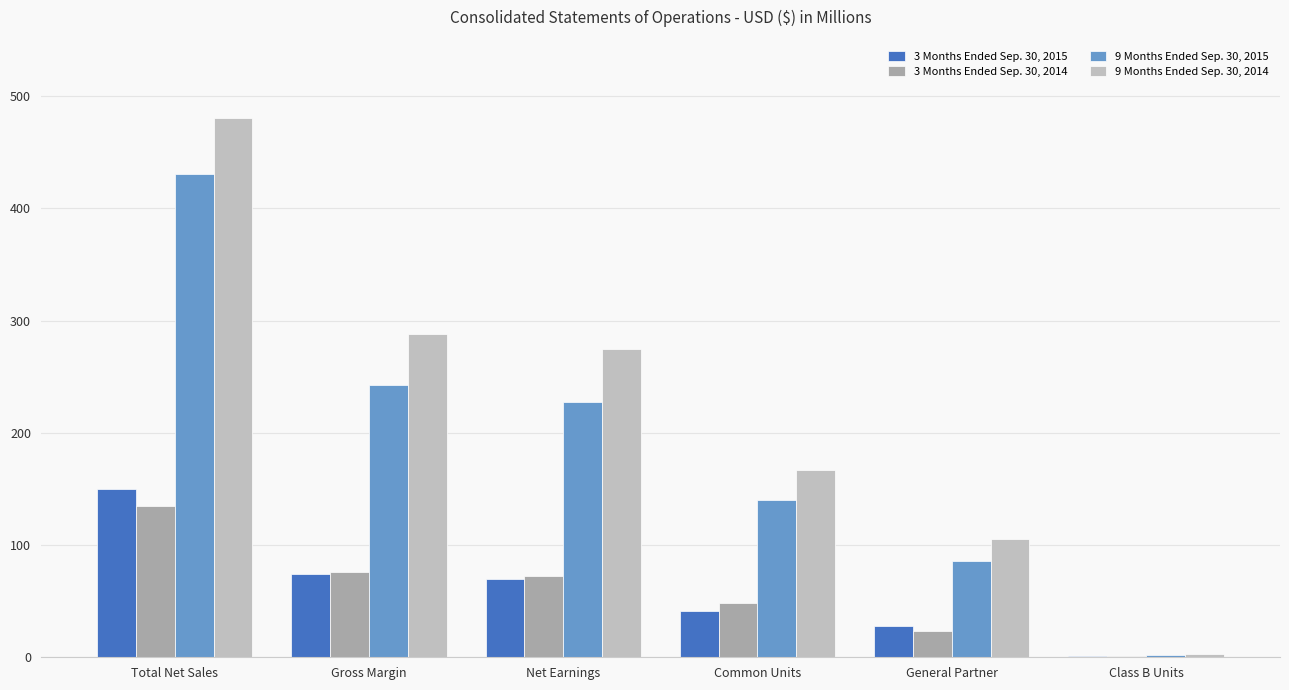

Reading left to right, transcribe all the data shown in this chart.

3 Months Ended Sep. 30, 2015: Total Net Sales=150.2	Gross Margin=74.1	Net Earnings=69.4	Common Units=41.2	General Partner=27.5	Class B Units=0.7
3 Months Ended Sep. 30, 2014: Total Net Sales=135.1	Gross Margin=76.1	Net Earnings=72.0	Common Units=48.0	General Partner=23.3	Class B Units=0.7
9 Months Ended Sep. 30, 2015: Total Net Sales=430.4	Gross Margin=242.8	Net Earnings=227.7	Common Units=140.0	General Partner=85.5	Class B Units=2.2
9 Months Ended Sep. 30, 2014: Total Net Sales=480.3	Gross Margin=287.8	Net Earnings=275.0	Common Units=166.8	General Partner=105.5	Class B Units=2.7